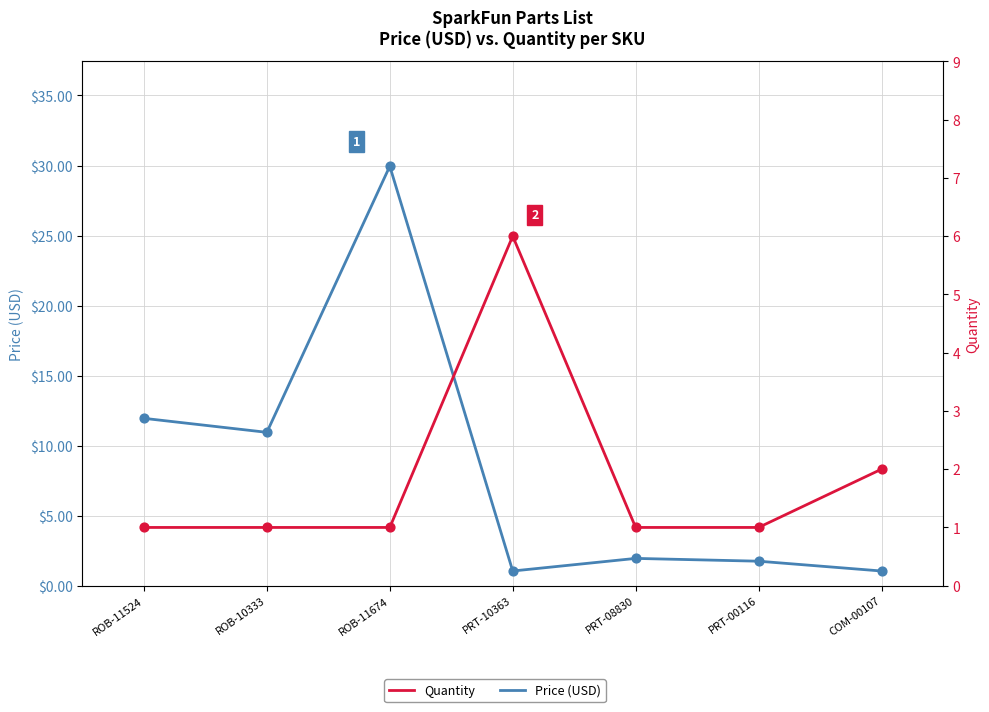

Which series reaches the maximum Y coordinate?

Price (USD)